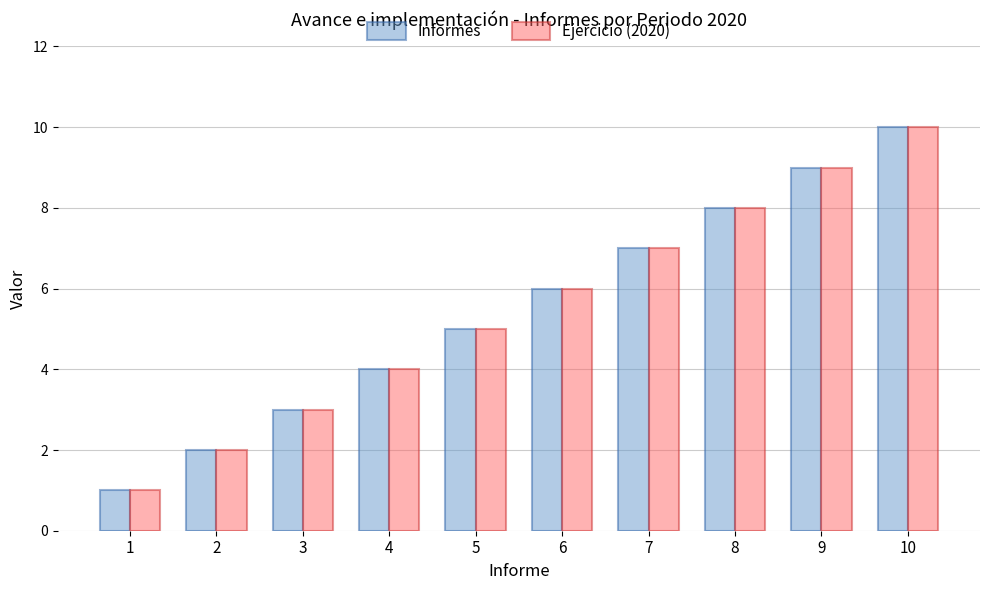

What is the total value across all series at 7?

14